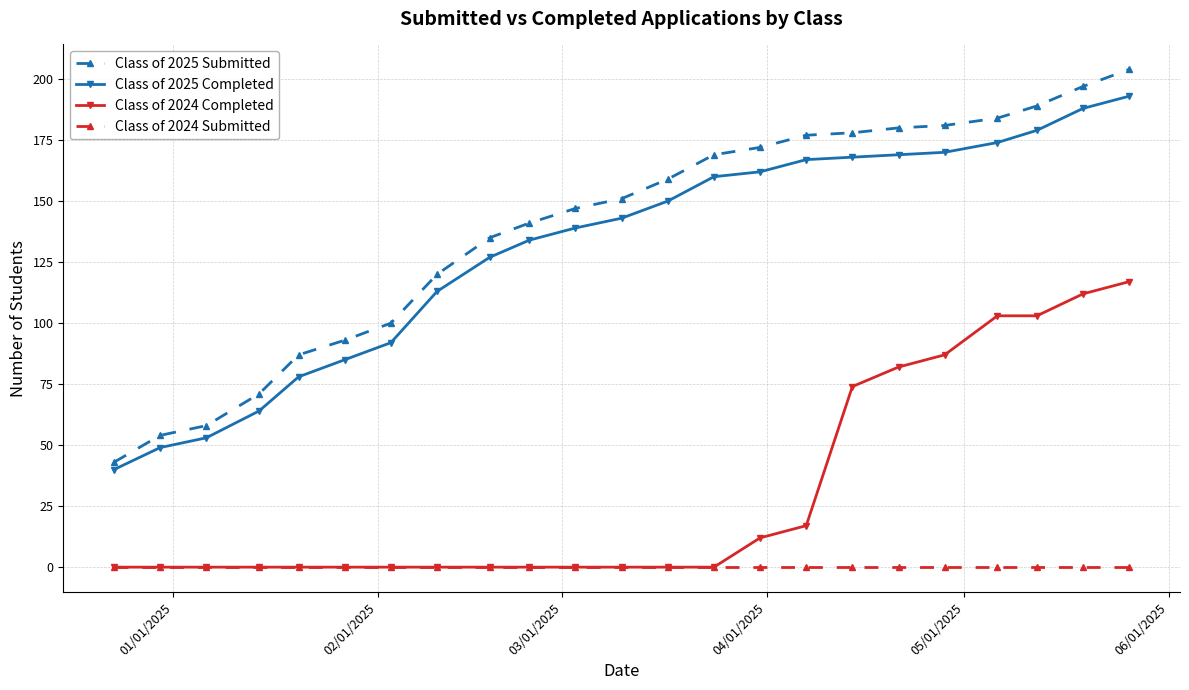

Which series has the largest total across all categories?

Class of 2025 Submitted